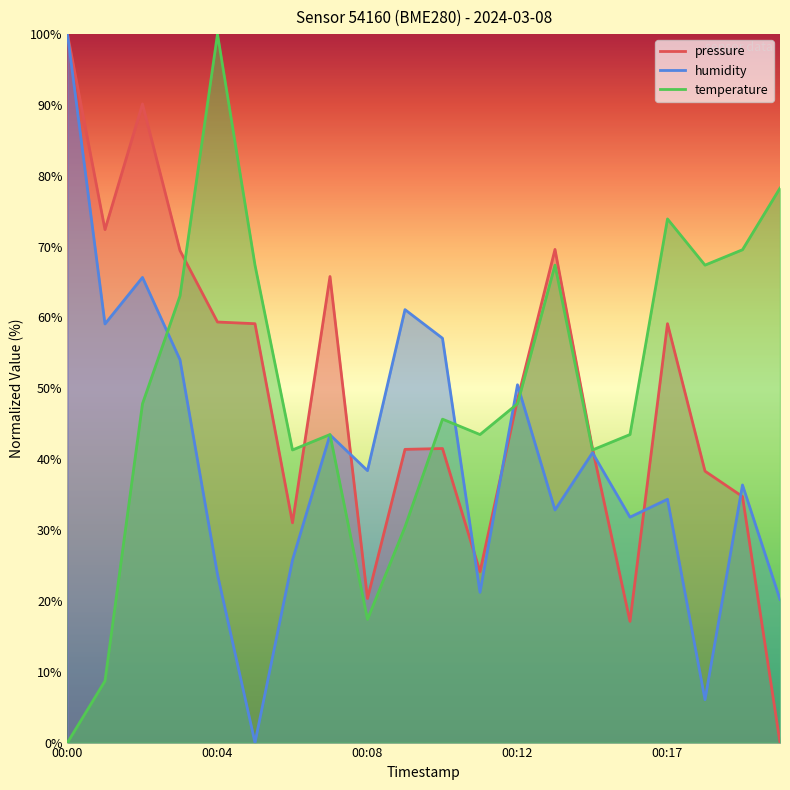

Is the value of temperature at 00:20 greater than the value of pressure at 00:00?

No